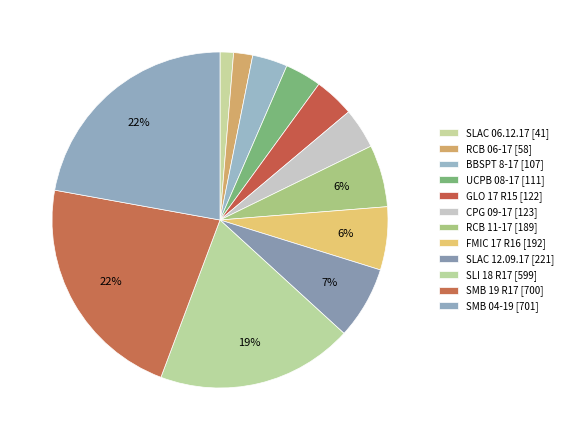

Combined, what portion of the pie is SLAC 06.12.17 and SMB 19 R17?

23.4%